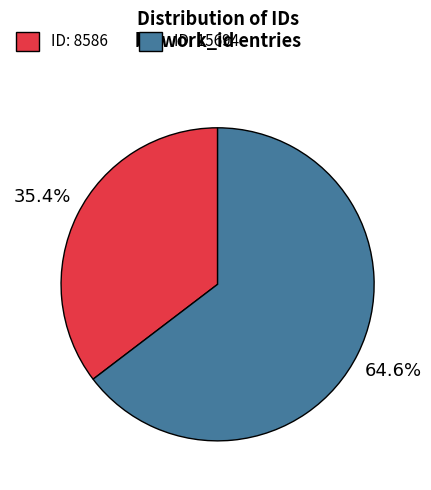

What is the smallest slice in the pie chart?

ID: 8586